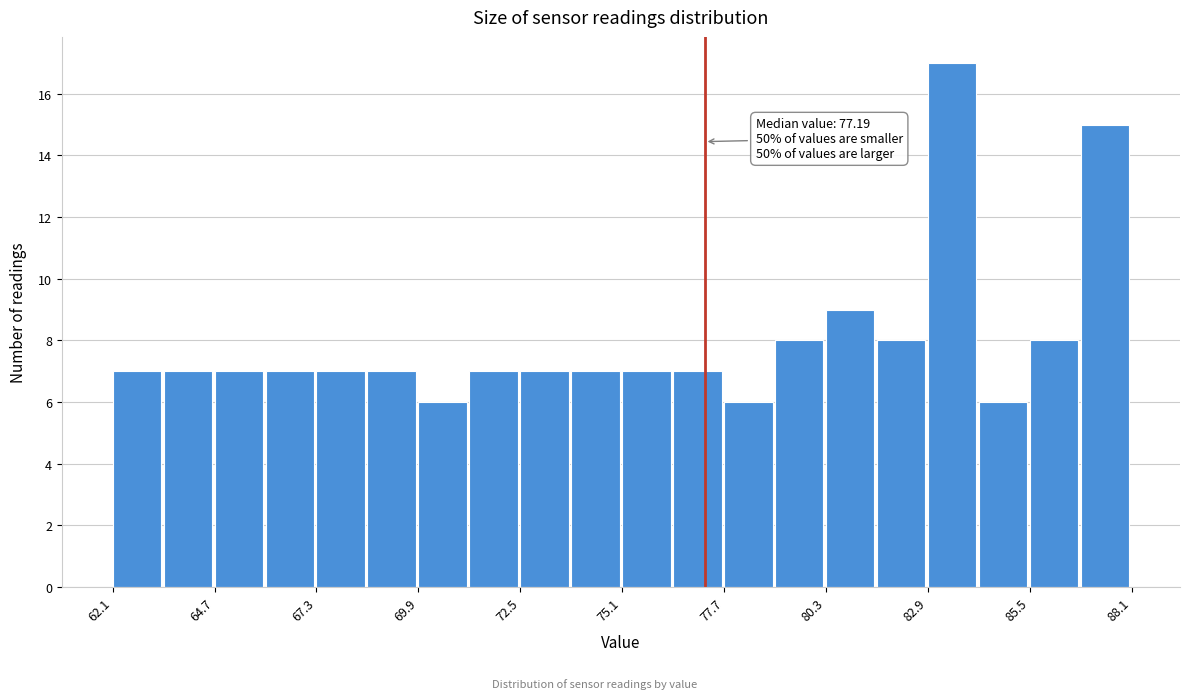

Read against the x-axis, roughly where is the centre of the tallest bar?

83.5